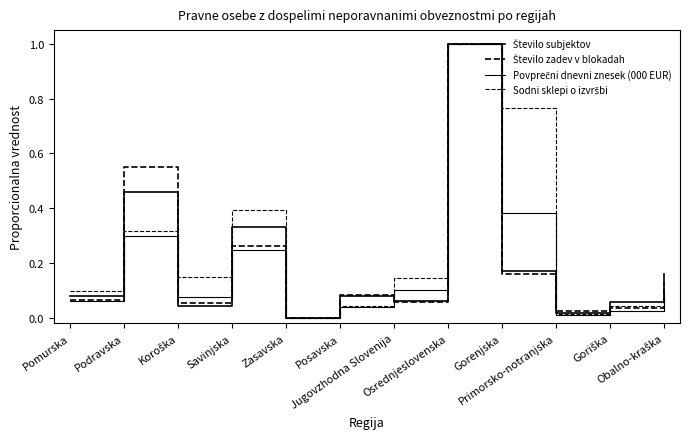

Which label corresponds to the smallest value in the chart?

Zasavska